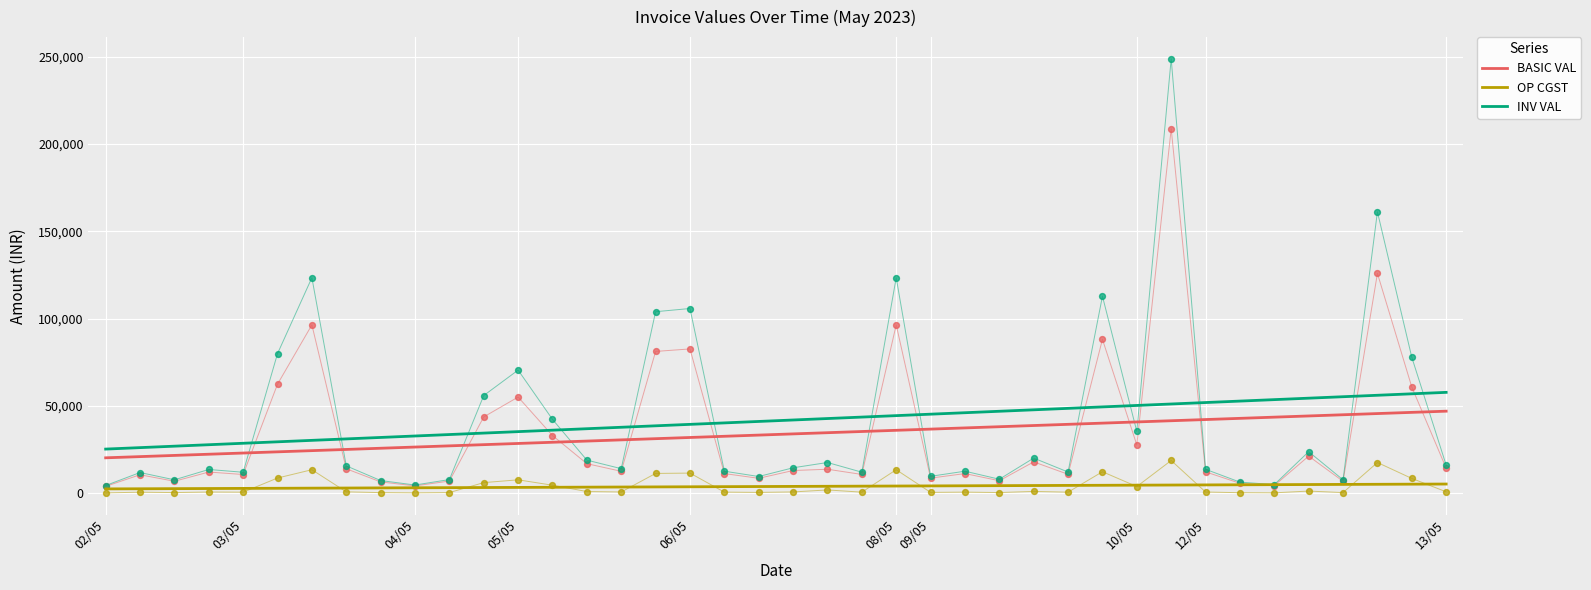

Which series has the largest Y range (max minus min)?

INV VAL